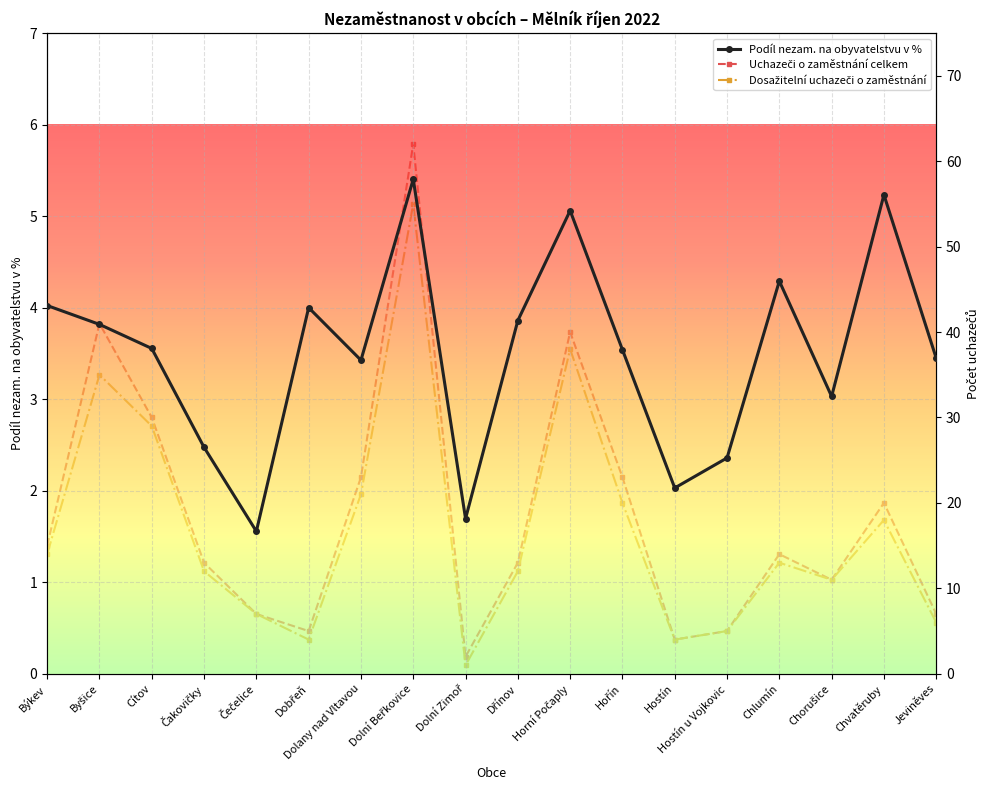

What is the sum of all Uchazeči o zaměstnání celkem values?

335.0